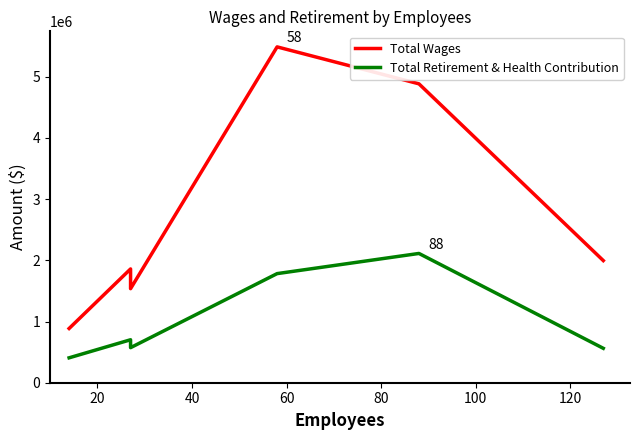

Reading right to left, extract all data points from this chart.

Total Wages: 1995549	4883830	5487387	1536690	1859035	886178
Total Retirement & Health Contribution: 562133	2112183	1782676	572839	701980	406876